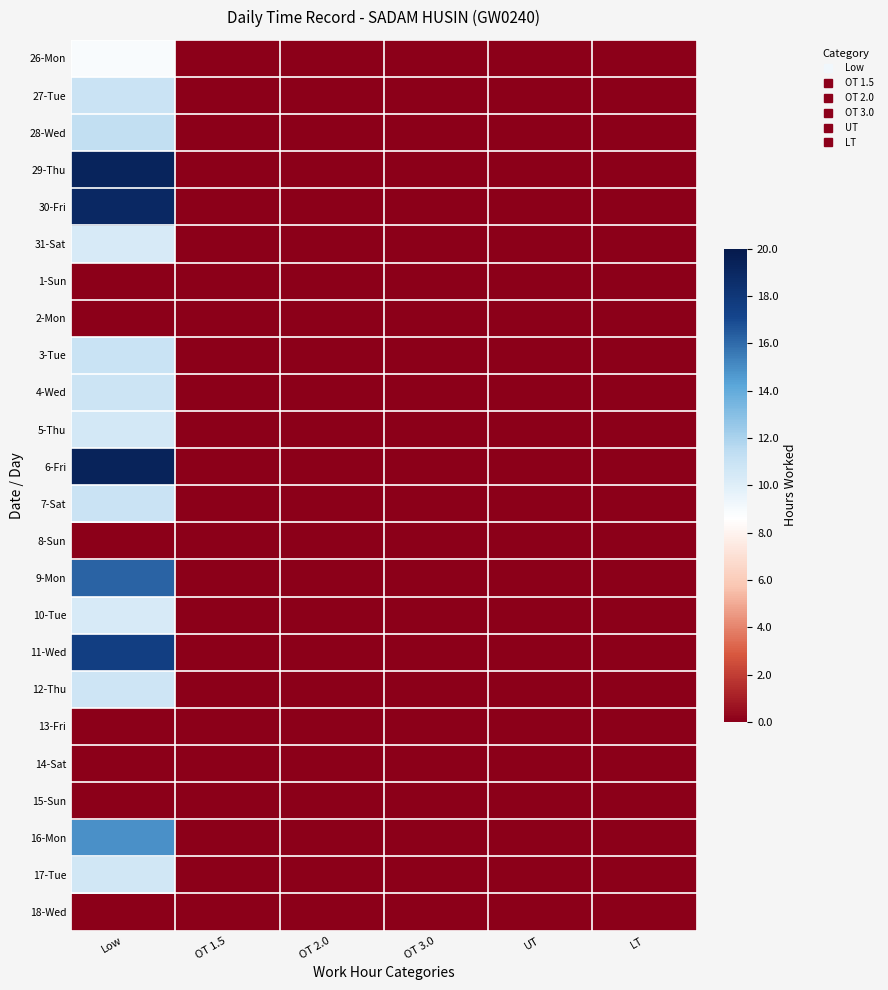

Which series has the largest total across all categories?

6-Fri